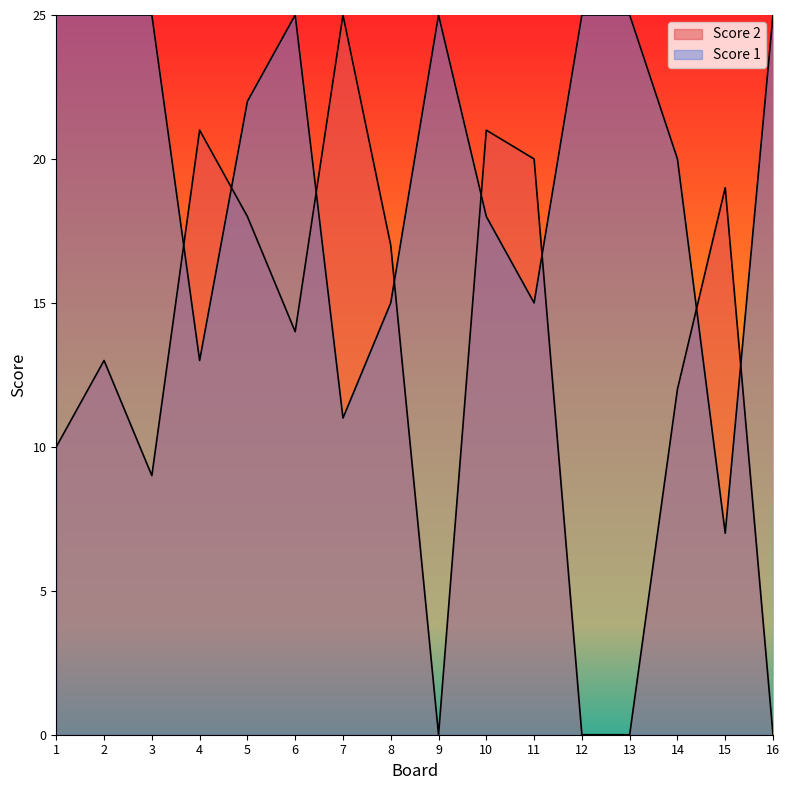

True or false: Score 1 has more than 0 interior local peaks.

True